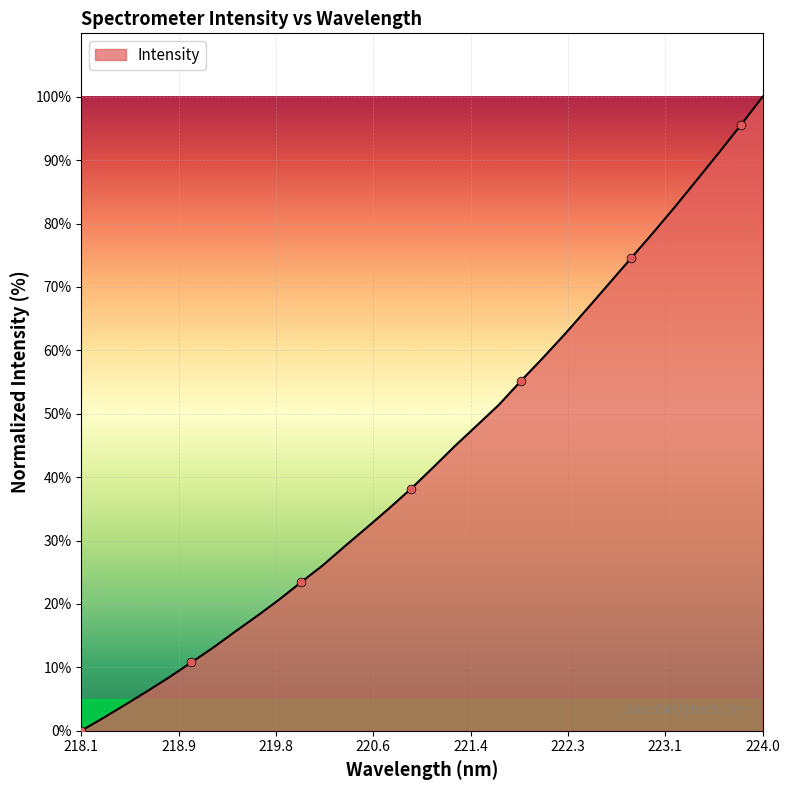

What is the greatest value displayed?

100.0